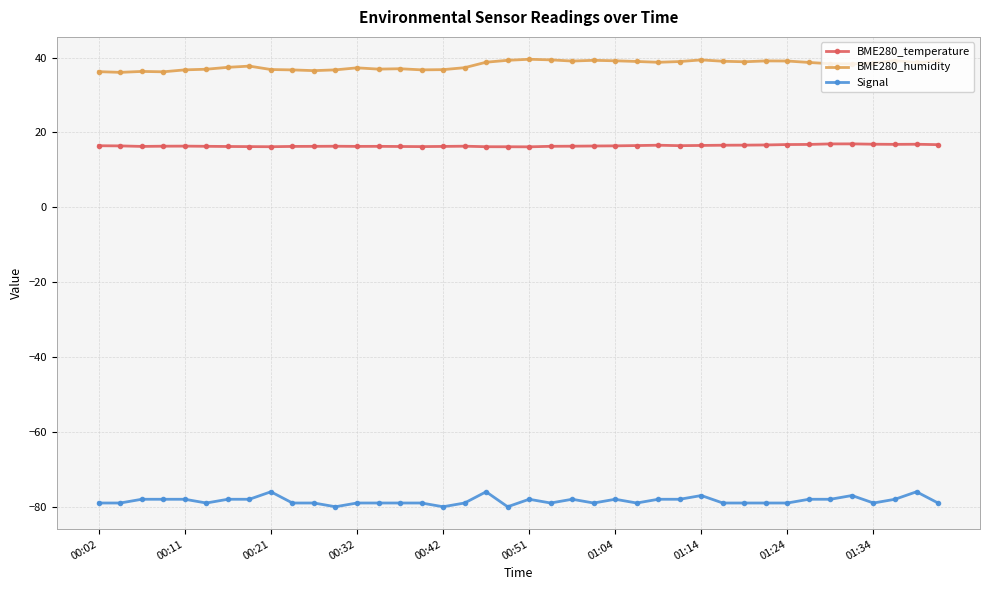

What is the highest value of the BME280_temperature series?

16.9